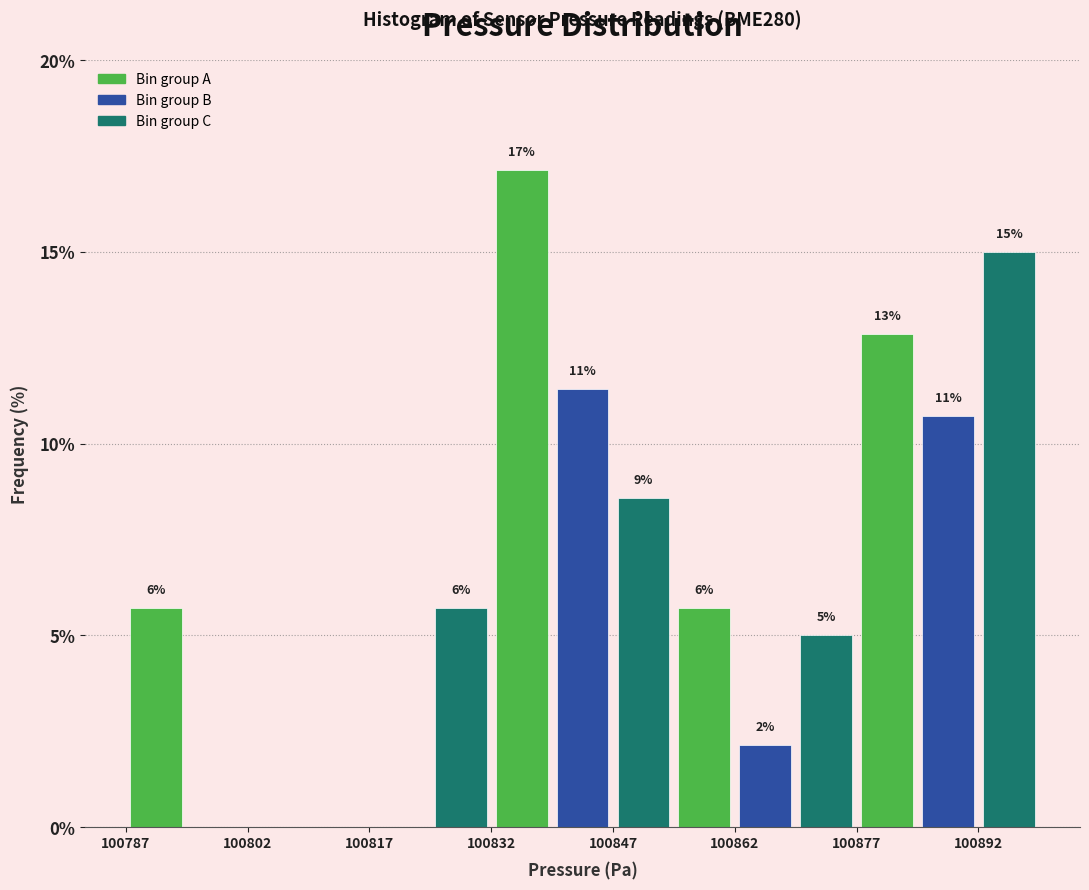

Read against the x-axis, roughly where is the centre of the tallest bar?

100836